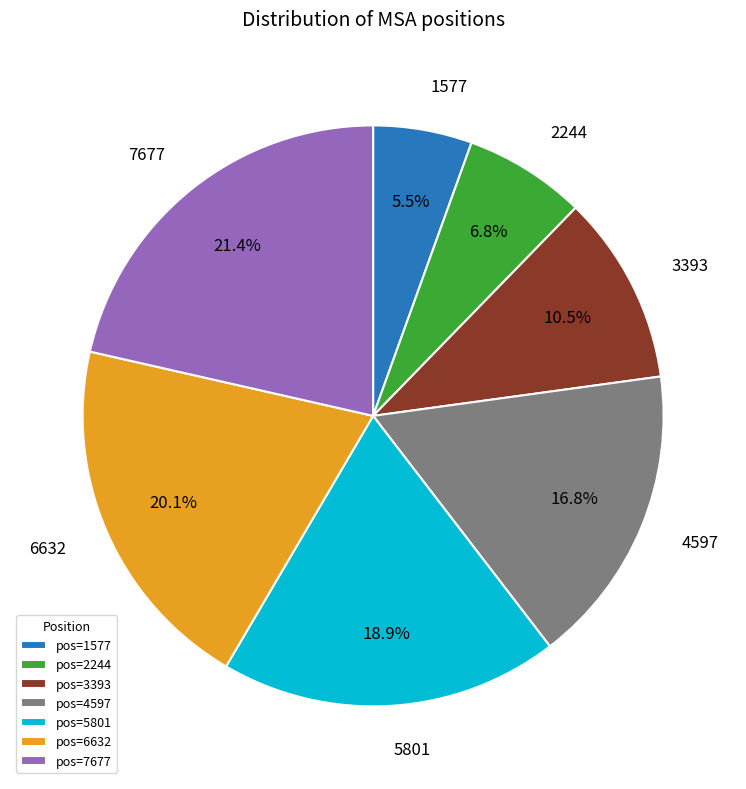

To the nearest percent, what is the average slice percentage?

14%